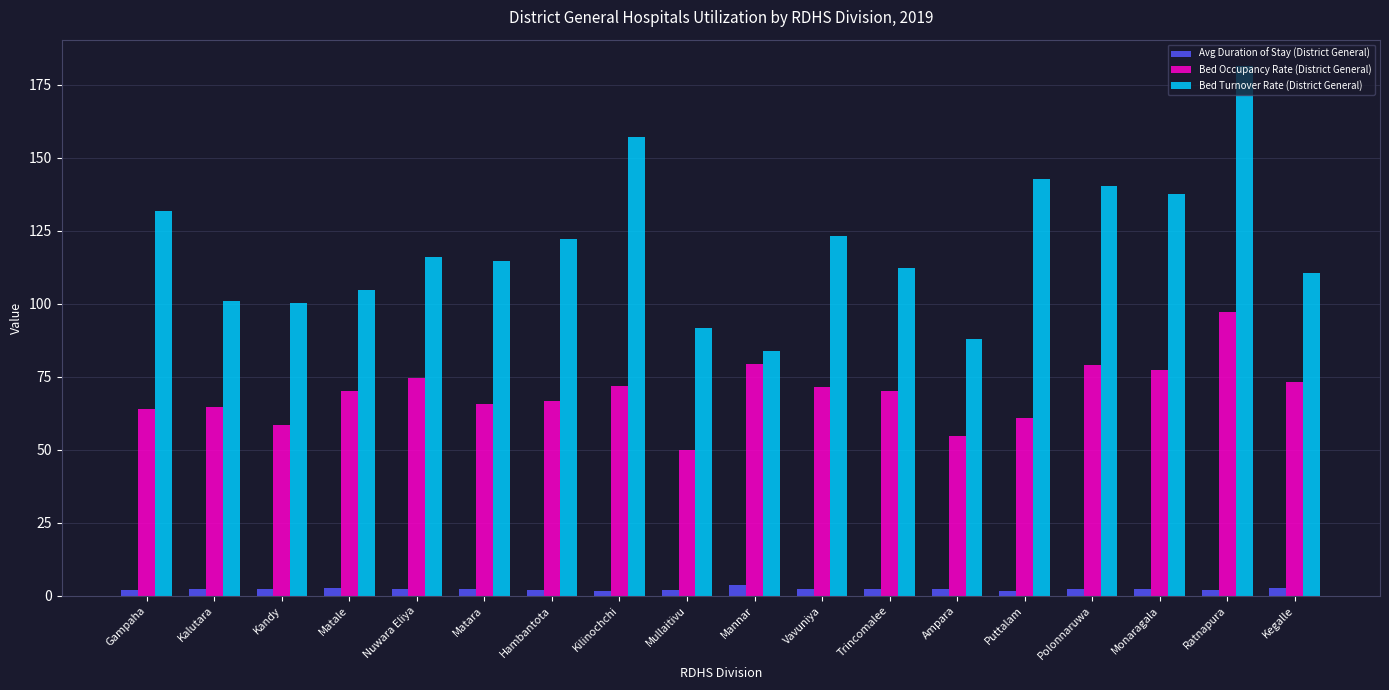

What is the minimum value shown in the chart?

1.6